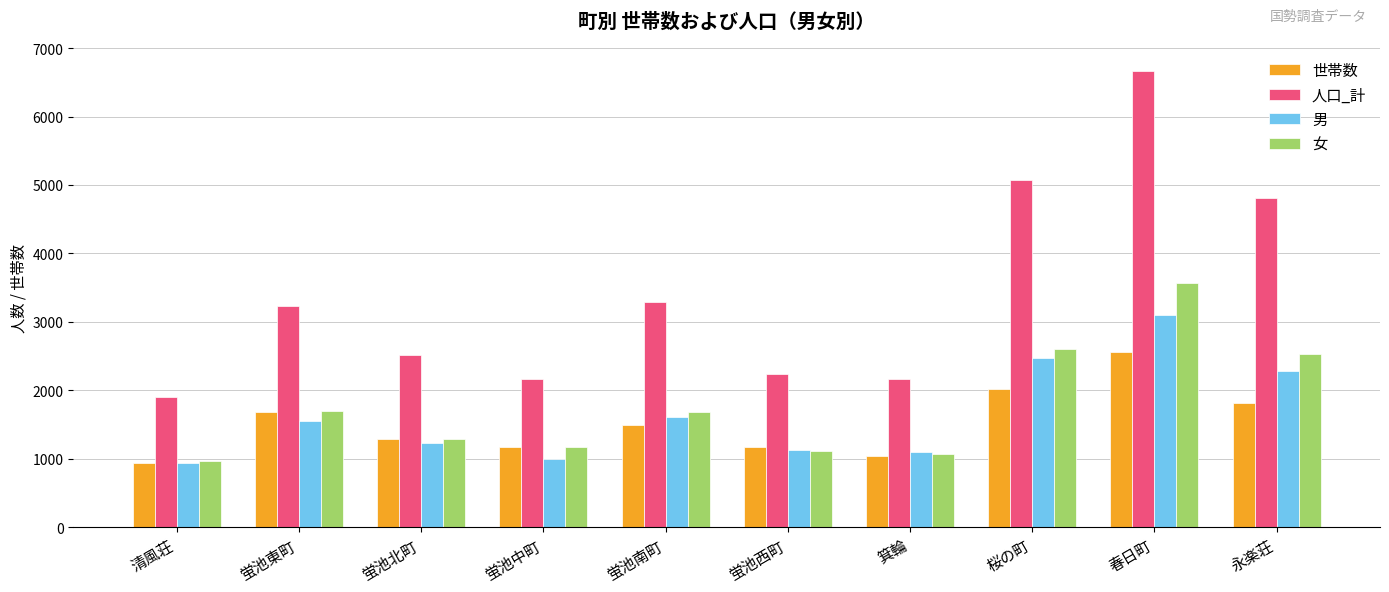

Which series changed the most between 蛍池南町 and 永楽荘?

人口_計